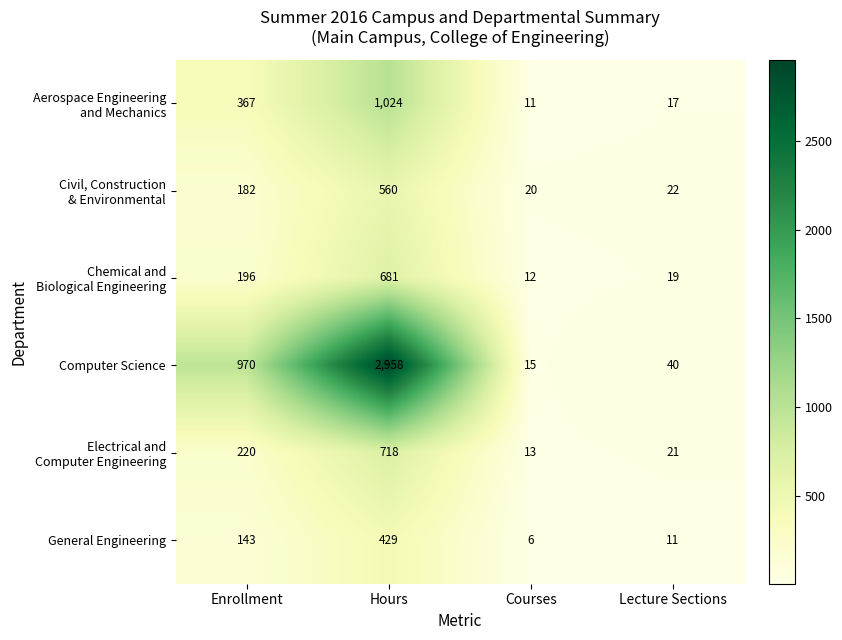

At how many categories does at least one series exceed 2907?

1